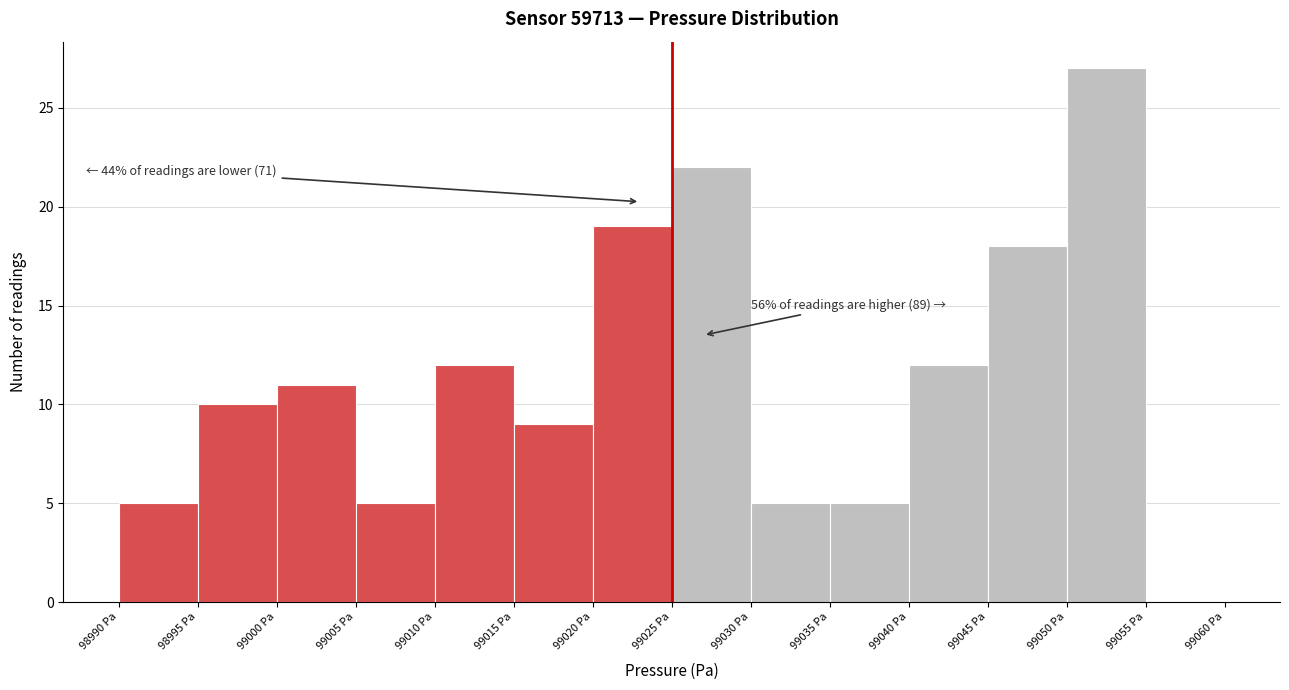

Over which range of the x-axis is the bar tallest?

99050 to 99055